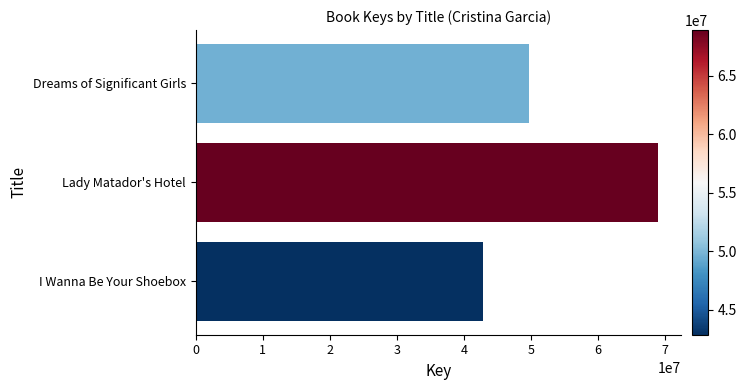

Which category has the lowest value across all series?

I Wanna Be Your Shoebox